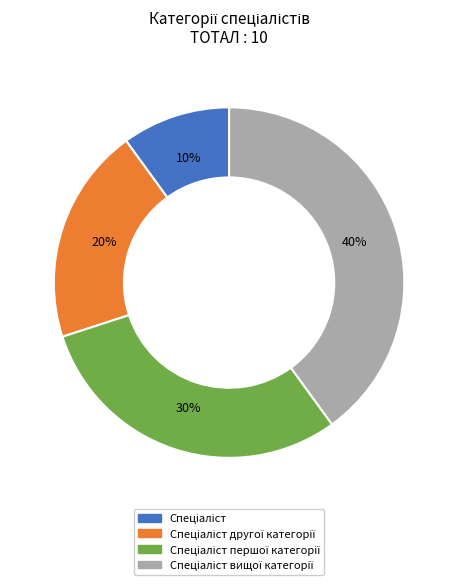

Does any single category account for the majority?

No